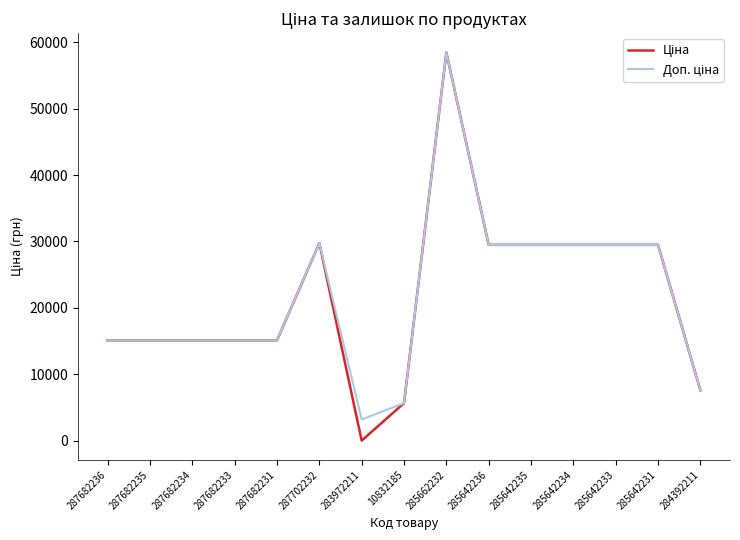

What is the total value across all series at 287682234?

30240.0